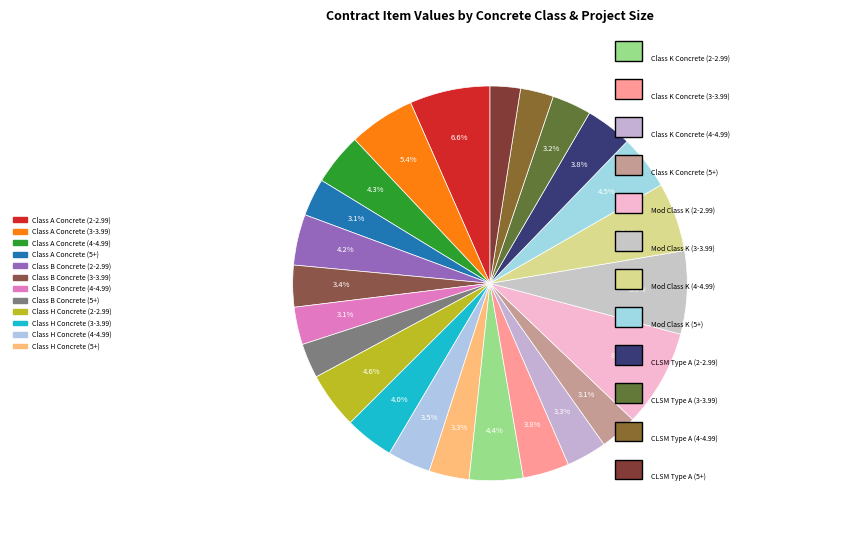

How many segments does this pie chart have?

24